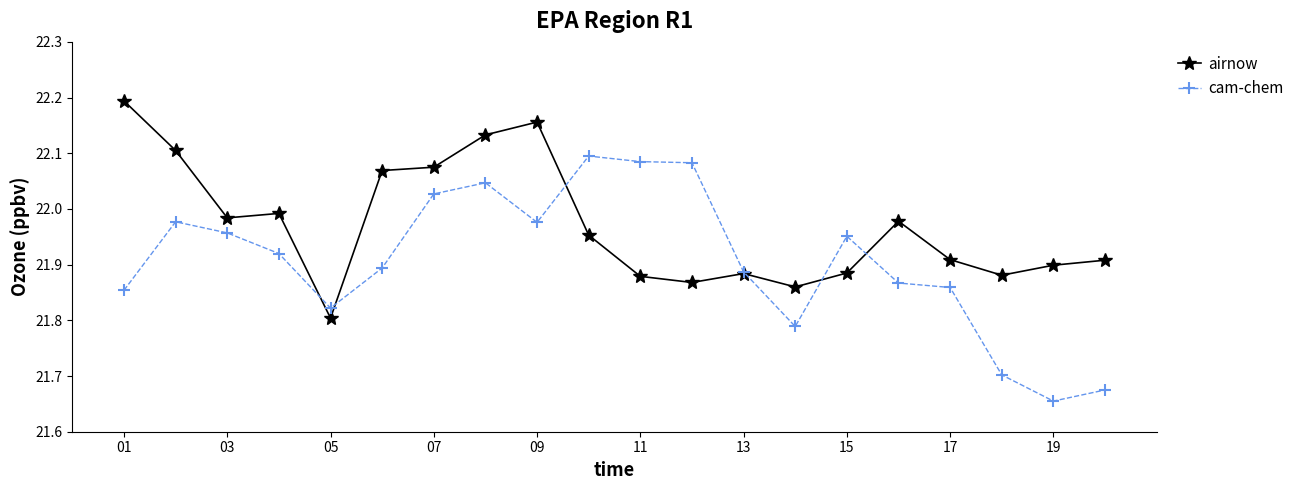

Which series has the largest total across all categories?

airnow